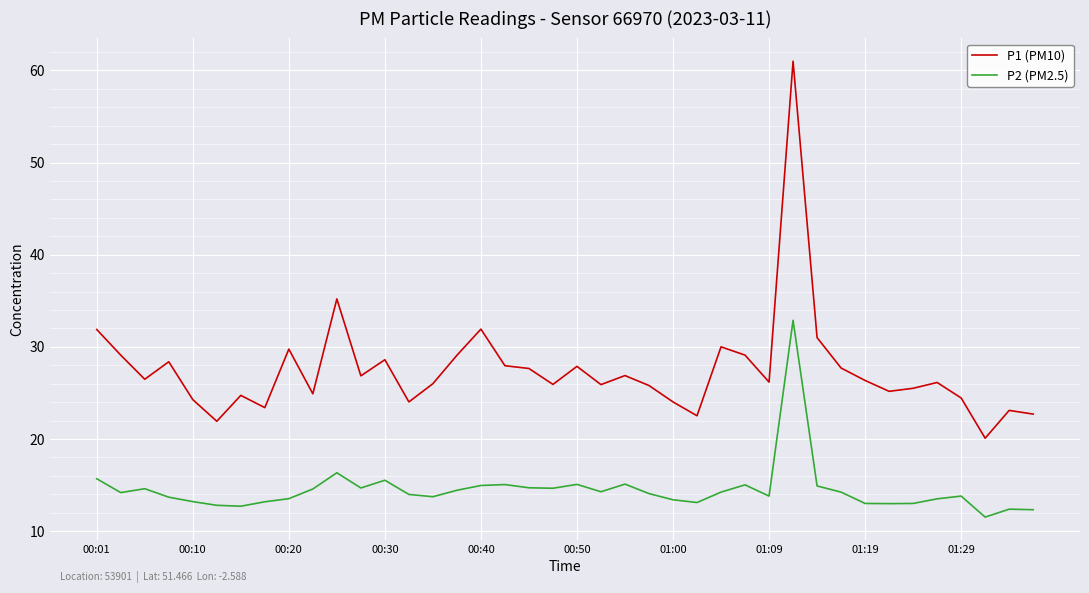

What is the greatest value displayed?

61.0